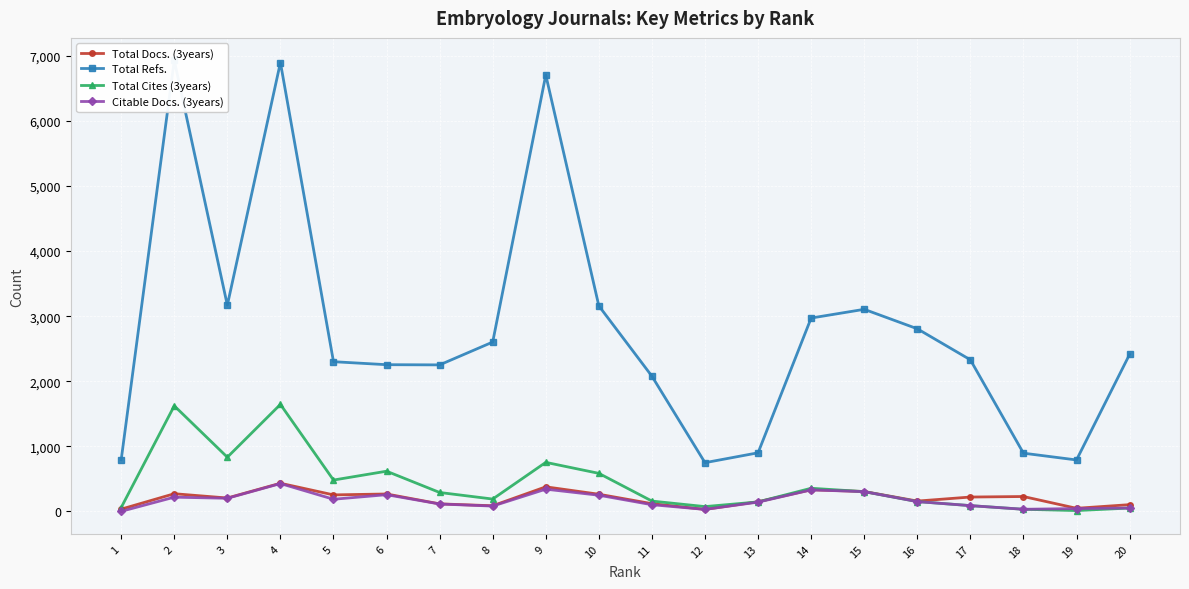

At how many categories does at least one series exceed 935?

15